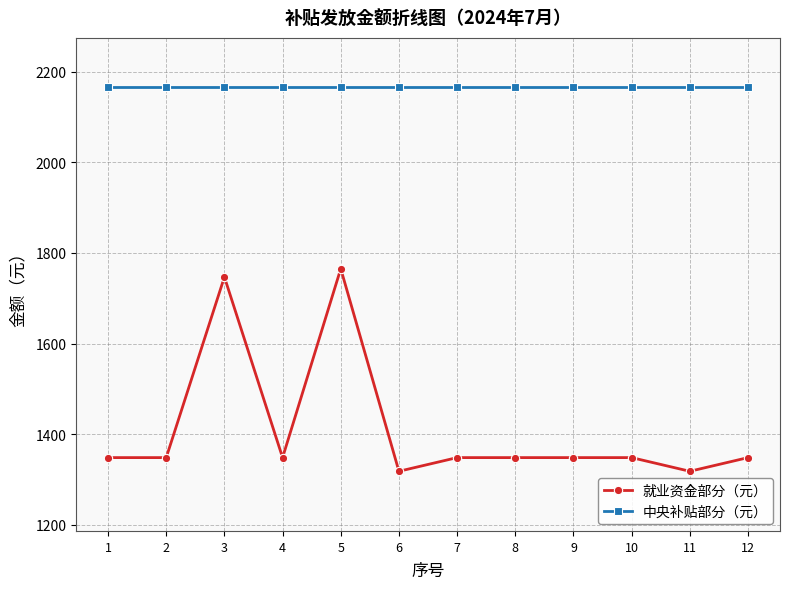

True or false: 中央补贴部分（元） and 就业资金部分（元） cross at least once.

False